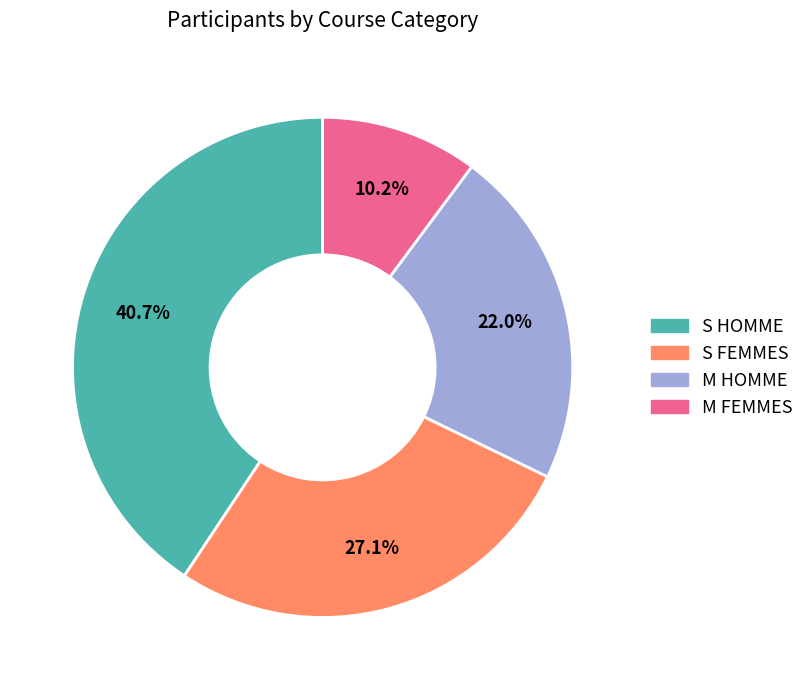

To the nearest percent, what is the average slice percentage?

25%